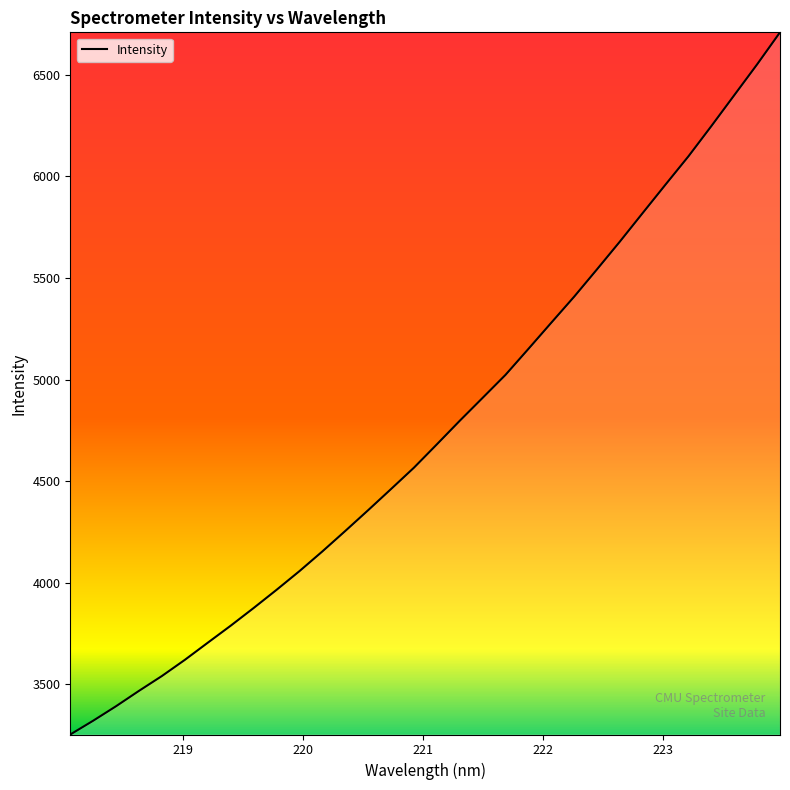

Count the number of categories in the chart.

32